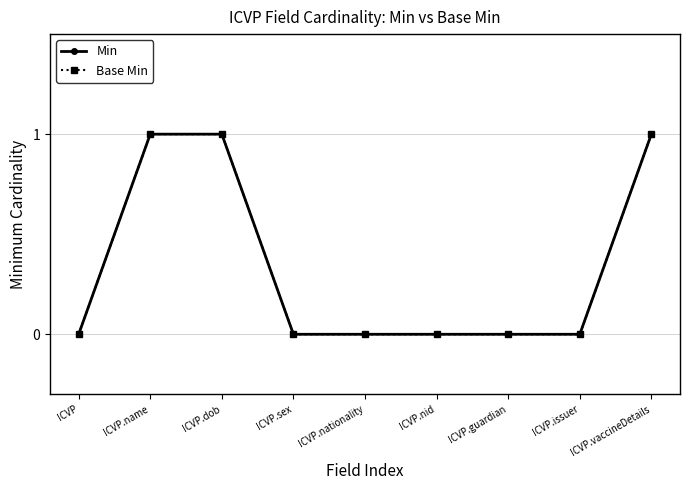

Is this an area chart (filled region under the line)?

No